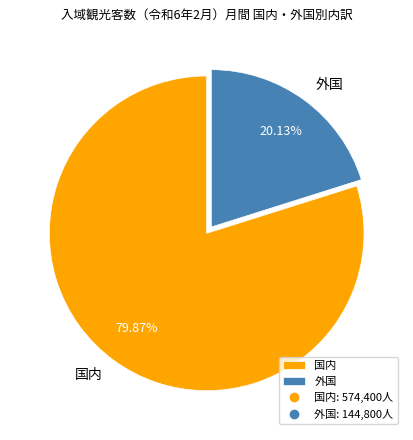

True or false: 外国 accounts for 20% of the total.

True